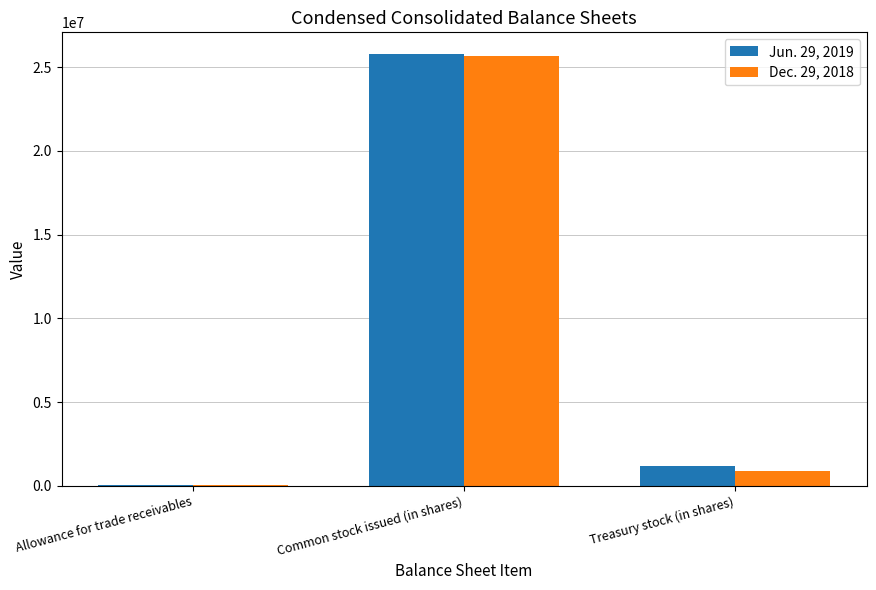

Is it true that Dec. 29, 2018 equals 37040572 at Common stock issued (in shares)?

False